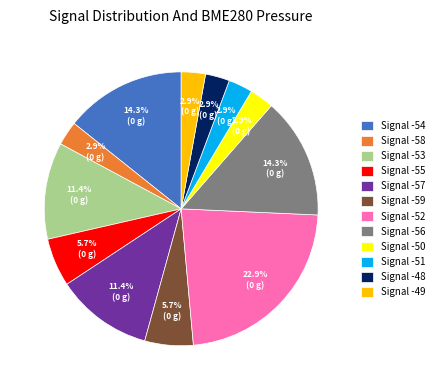

How much of the chart is everything except Signal -53?

88.6%